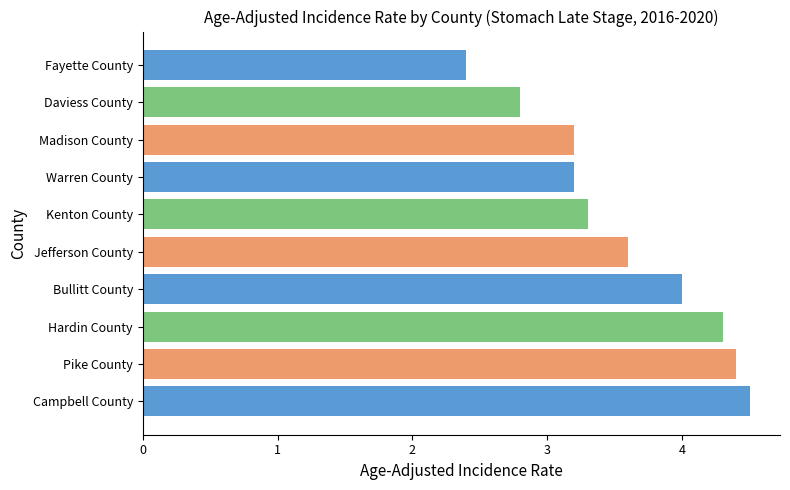

How many bars are there in total?

10